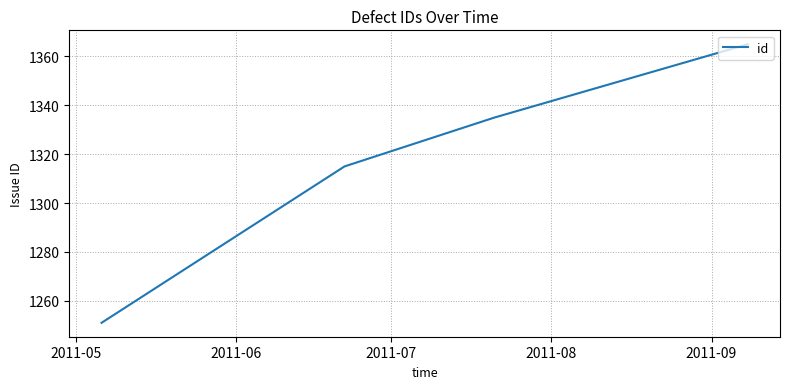

What is the minimum value shown in the chart?

1251